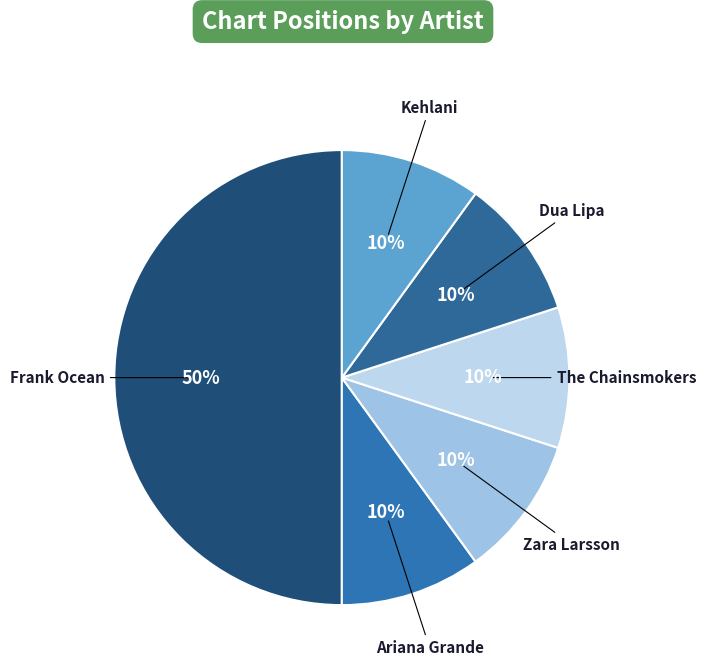

Which slice is the largest?

Frank Ocean